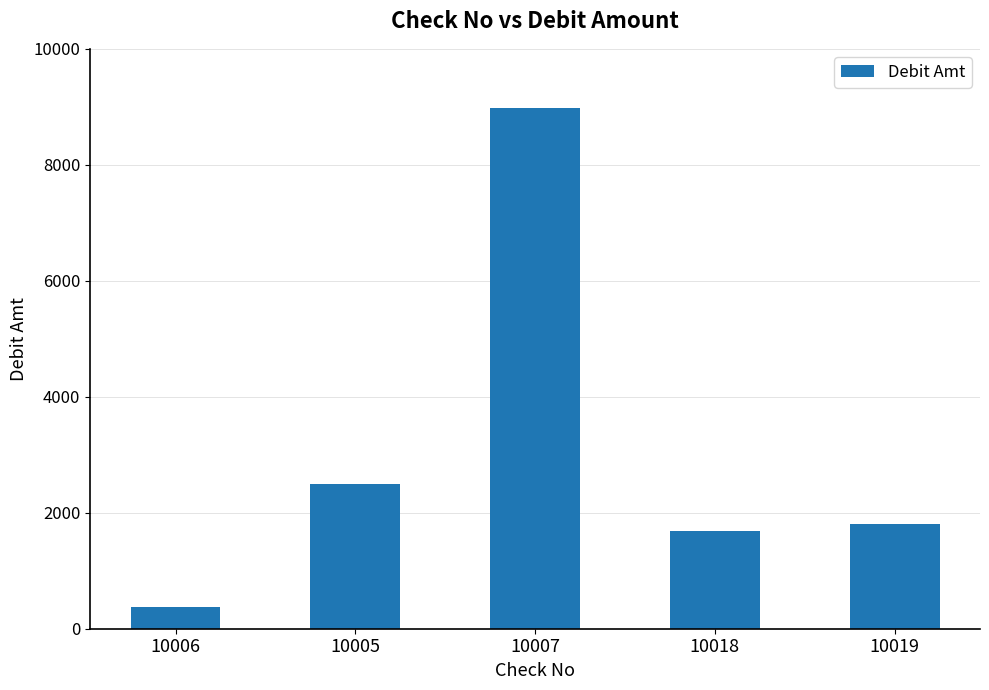

At which label does the data first exceed 1811?

10005